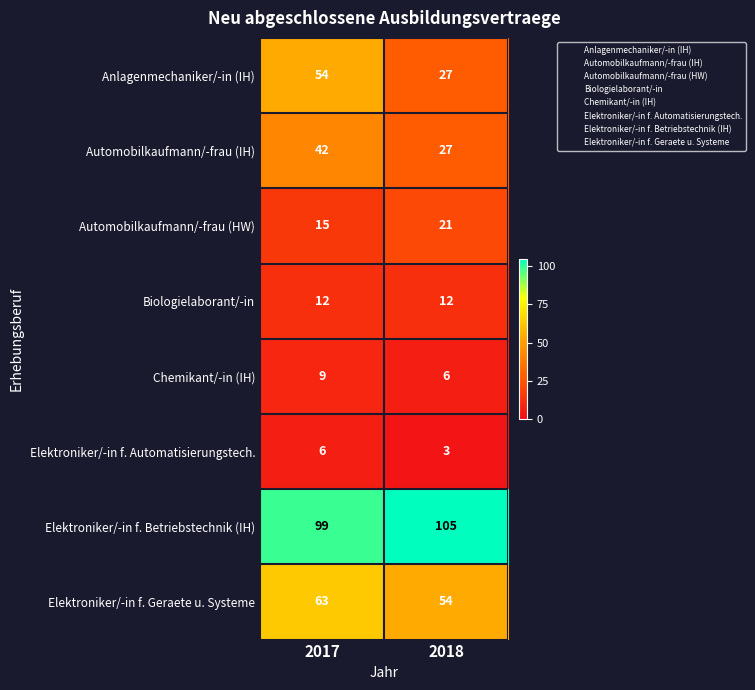

What is the difference between the maximum and minimum values in the Elektroniker/-in f. Automatisierungstech. series?

3